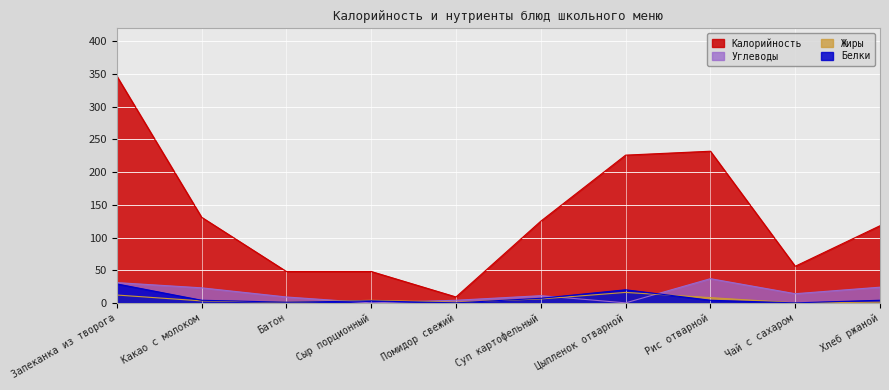

True or false: Белки has a value of 35.8 at Цыпленок отварной.

False